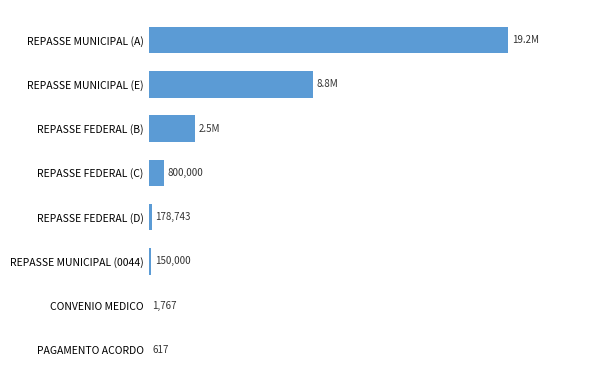

Which label corresponds to the largest value in the chart?

REPASSE MUNICIPAL (A)